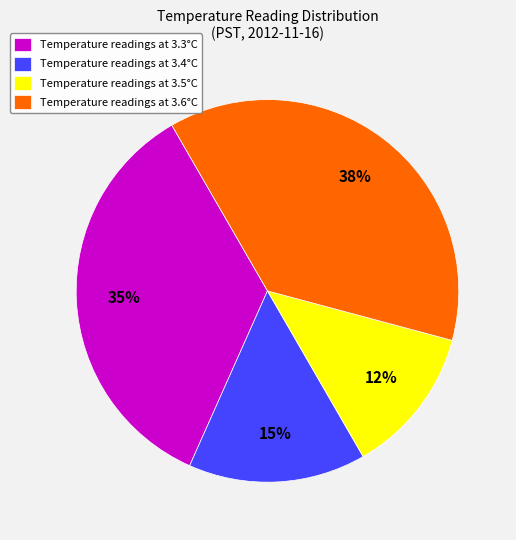

Which slice is the largest?

Temperature readings at 3.6°C